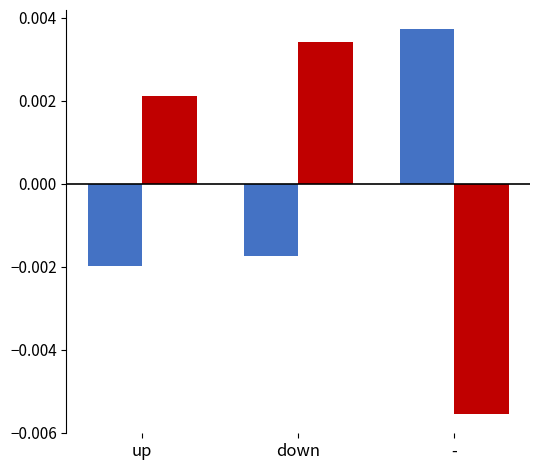

What position from the right is -?

1